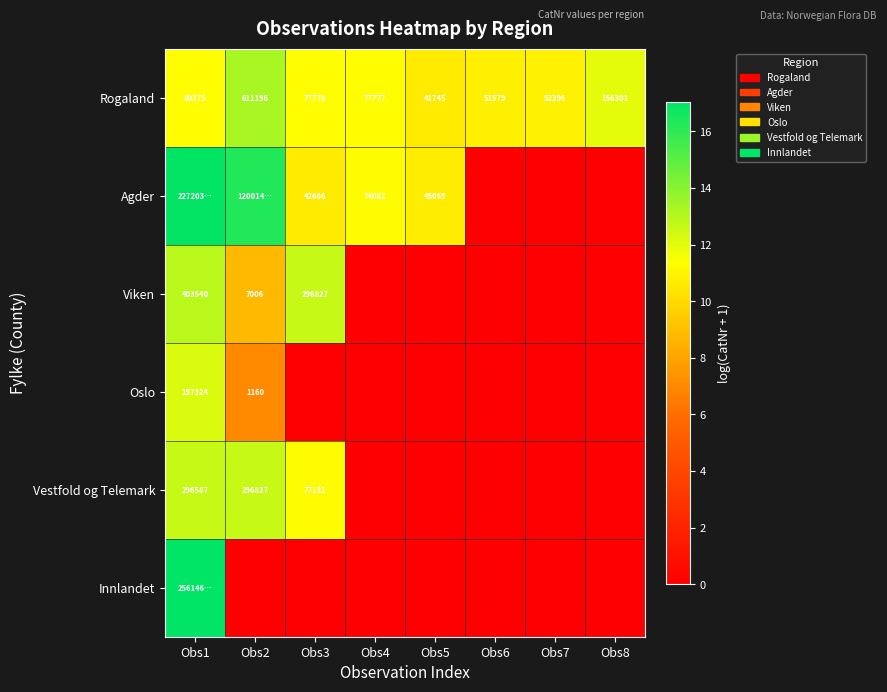

How many series are shown in this chart?

6